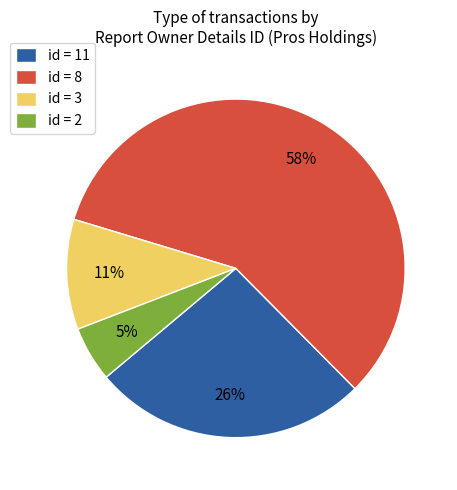

To the nearest percent, what is the difference between the largest and smallest slice percentages?

53%